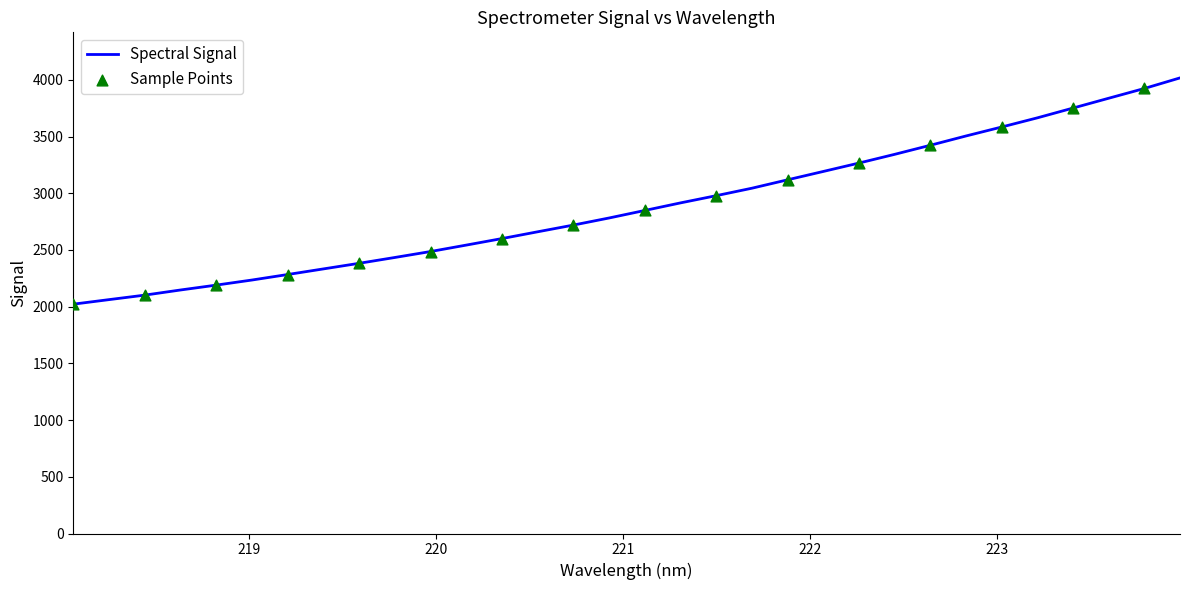

What is the greatest value displayed?

4016.8